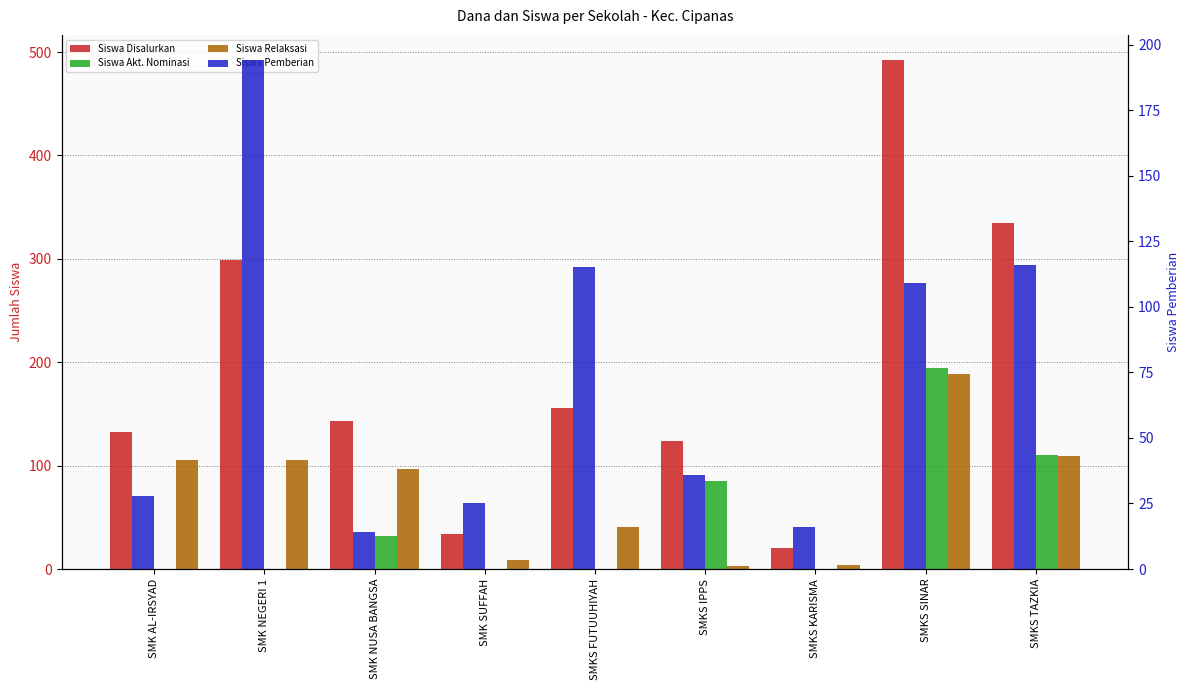

Which category has the highest value in the Siswa Pemberian series?

SMK NEGERI 1